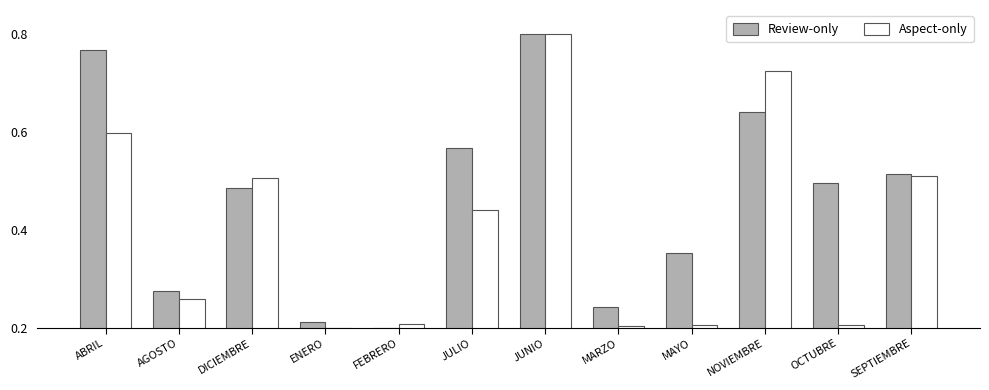

At which category is the sum across all series the highest?

JUNIO